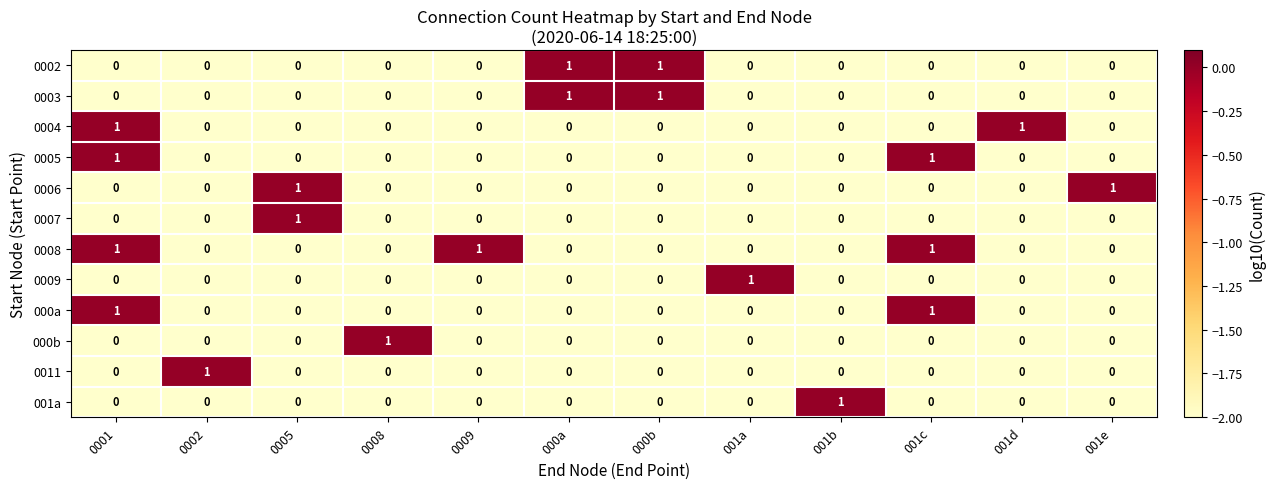

Which series has the largest total across all categories?

0008